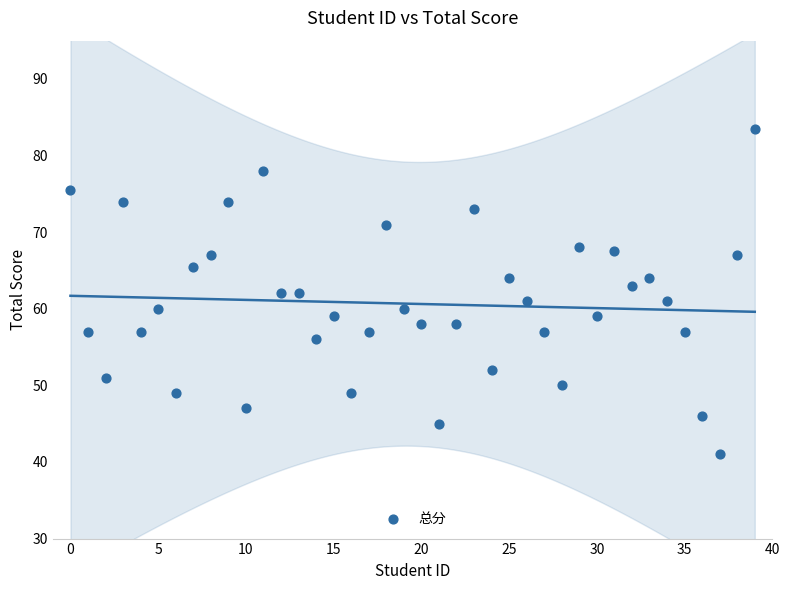

What is the range of Y values (max minus min)?

42.5